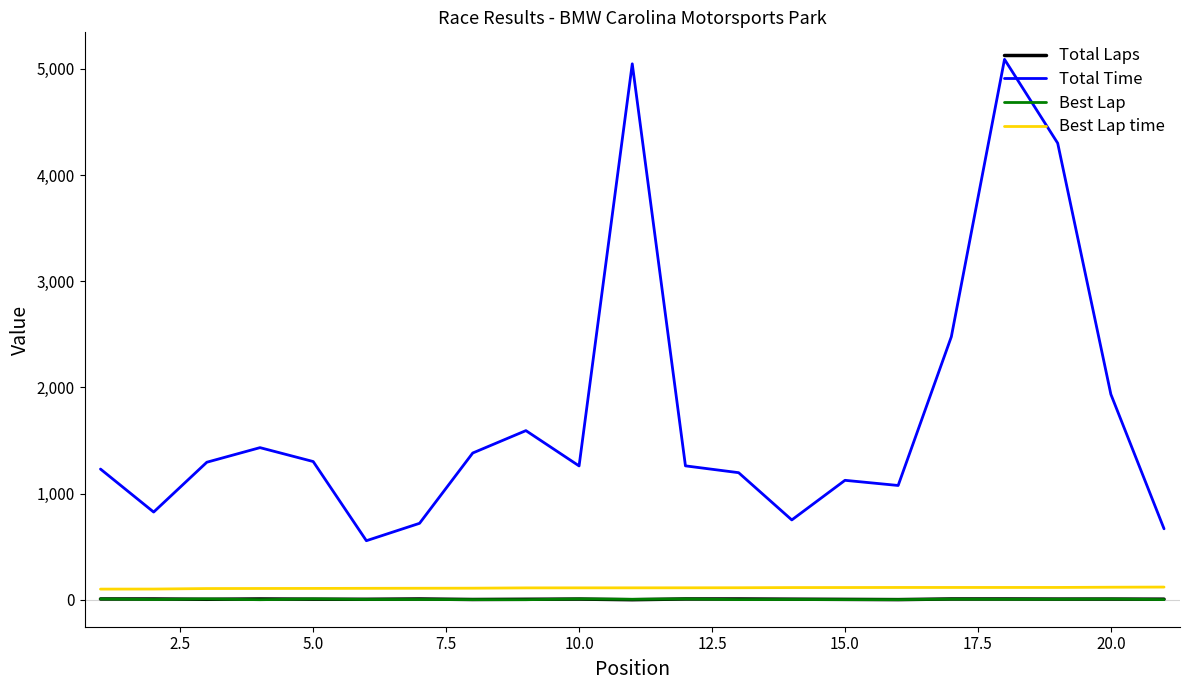

What is the maximum value shown in the chart?

5089.1